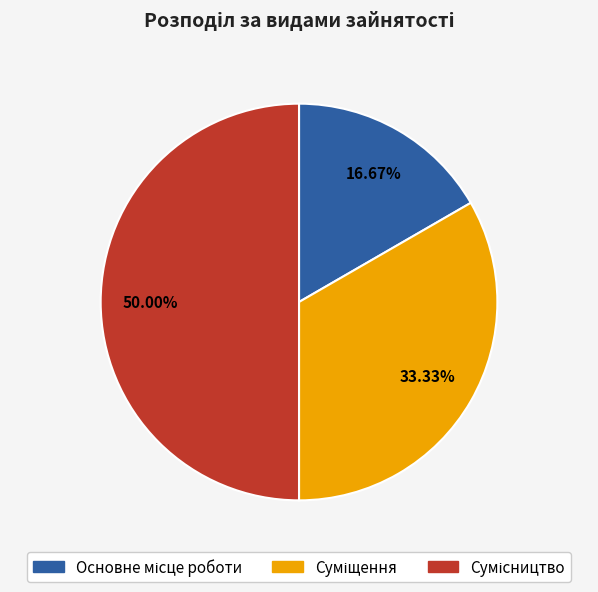

What portion of the pie excludes Сумісництво?

50.0%